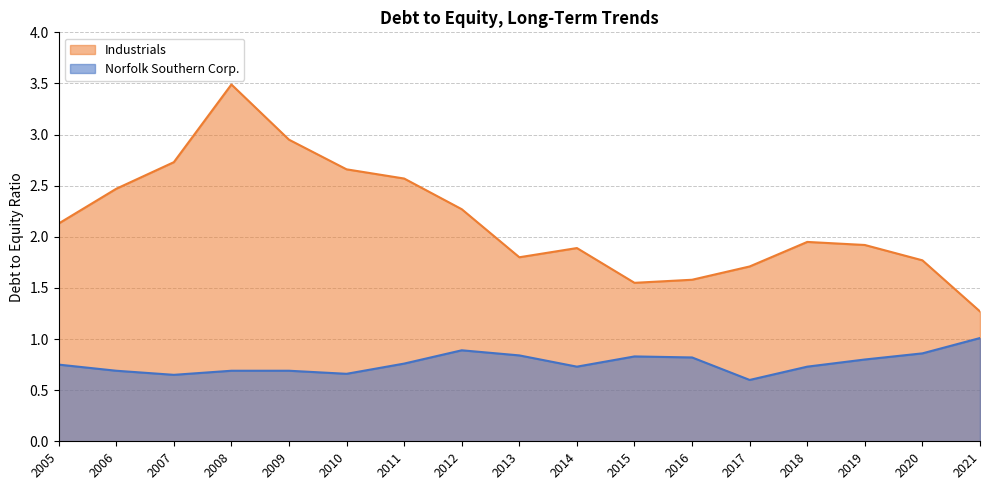

What is the greatest value displayed?

3.5